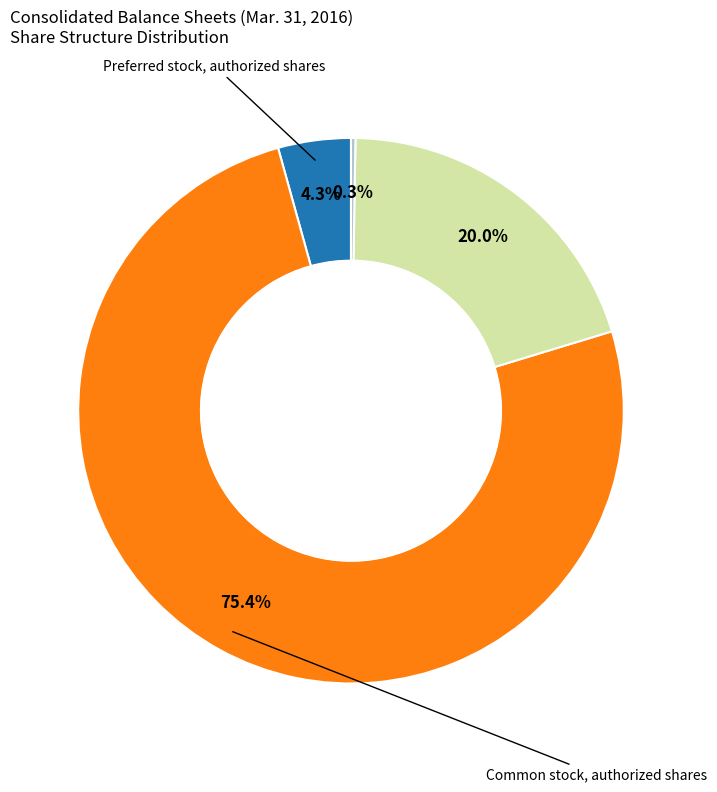

Is there any slice that represents more than half of the pie?

Yes